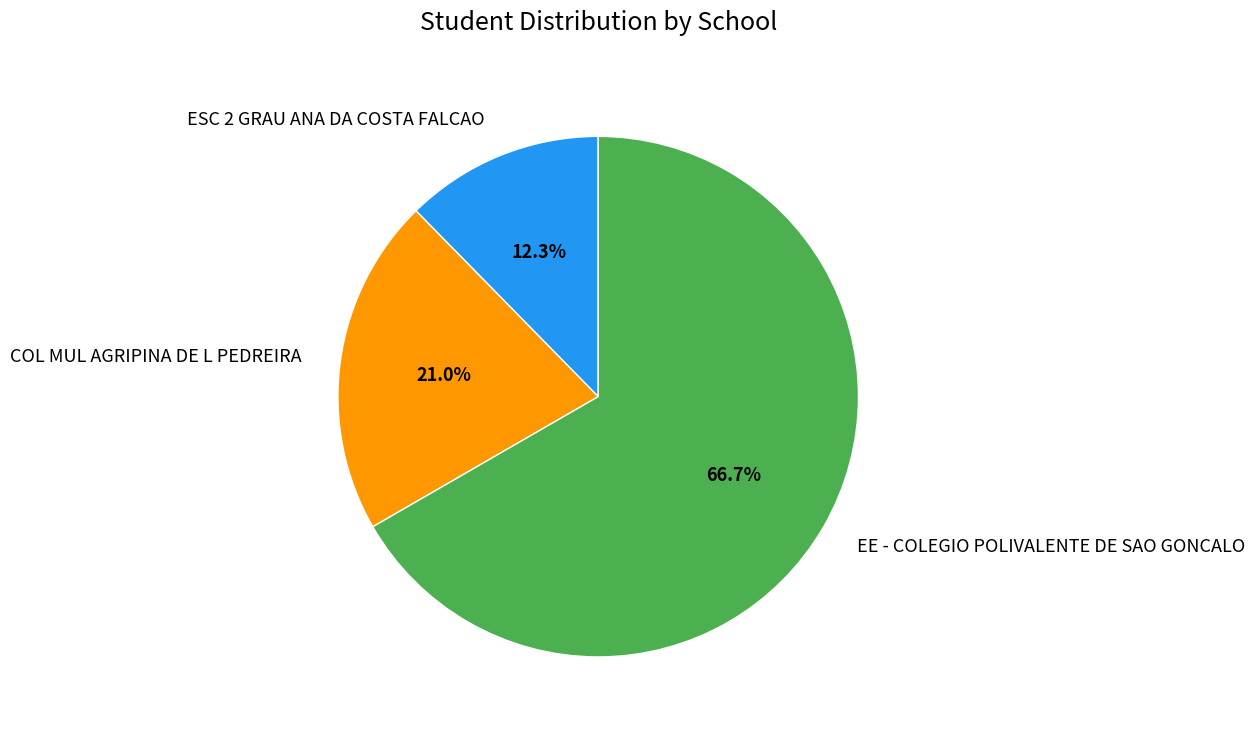

To the nearest percent, what is the average slice percentage?

33%